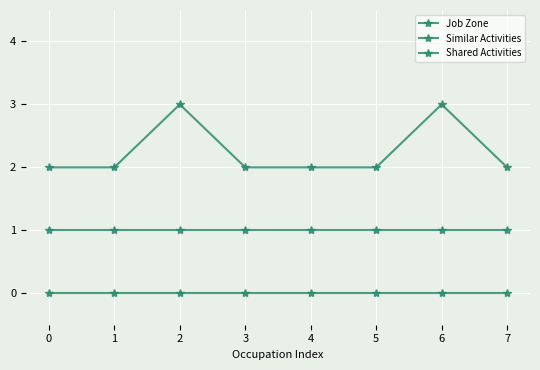

True or false: Job Zone has a value of 2 at 5.

True